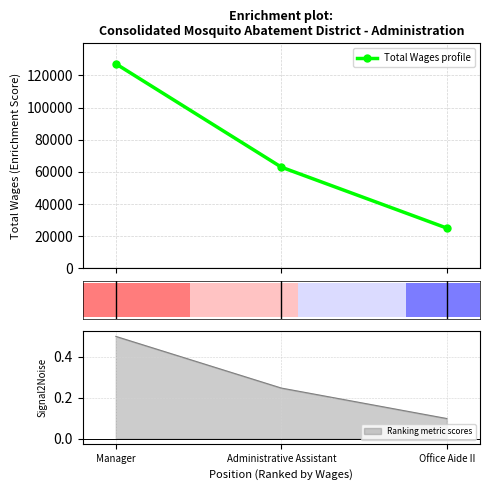

Does the chart contain any negative values?

No